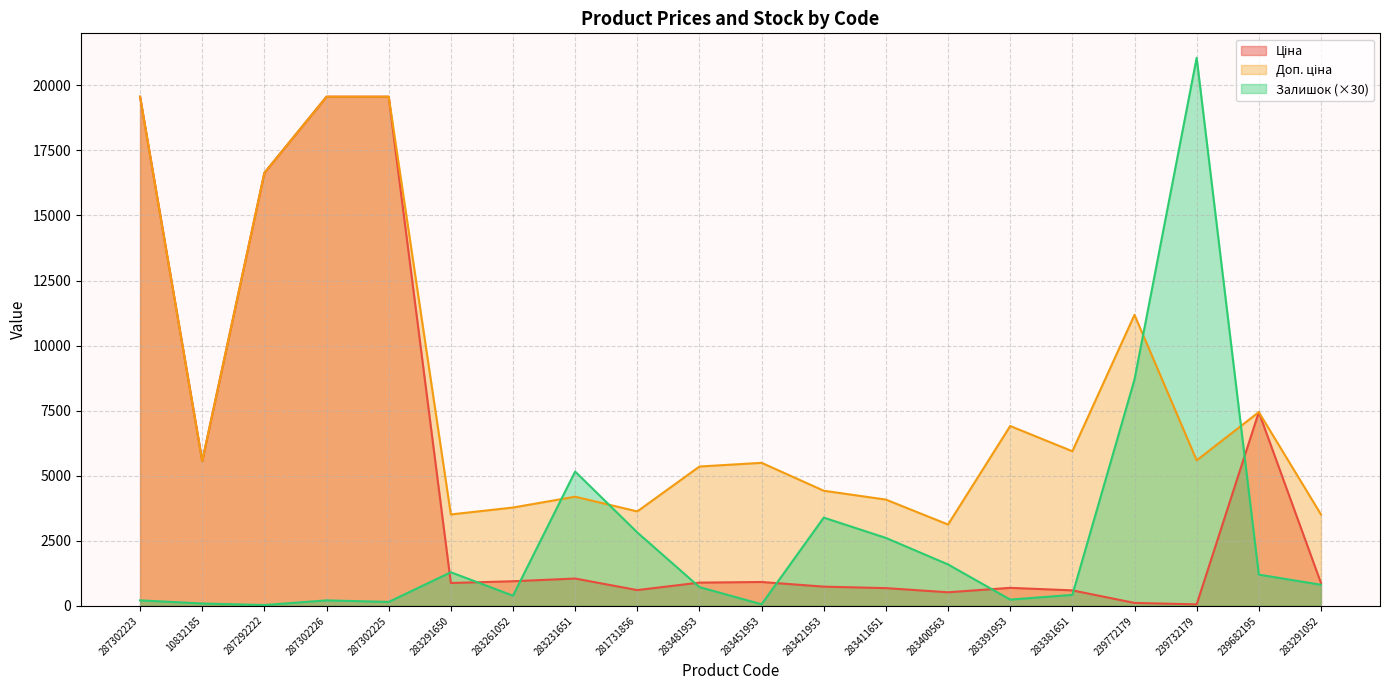

At which label is Залишок closest to 10545?

239772179